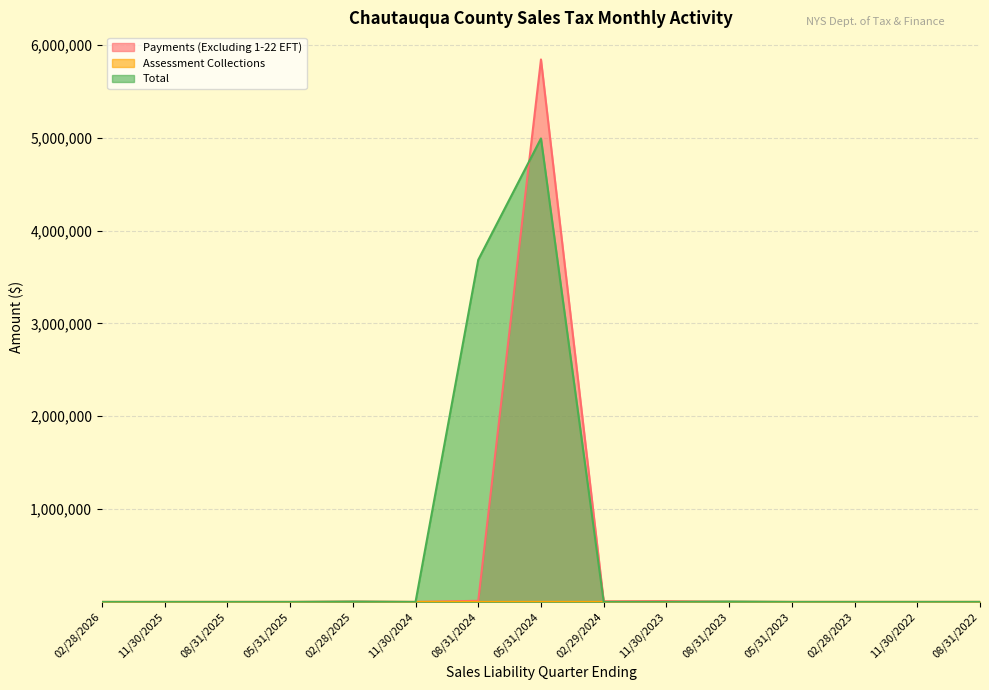

At which category does the chart reach its peak across all series?

05/31/2024